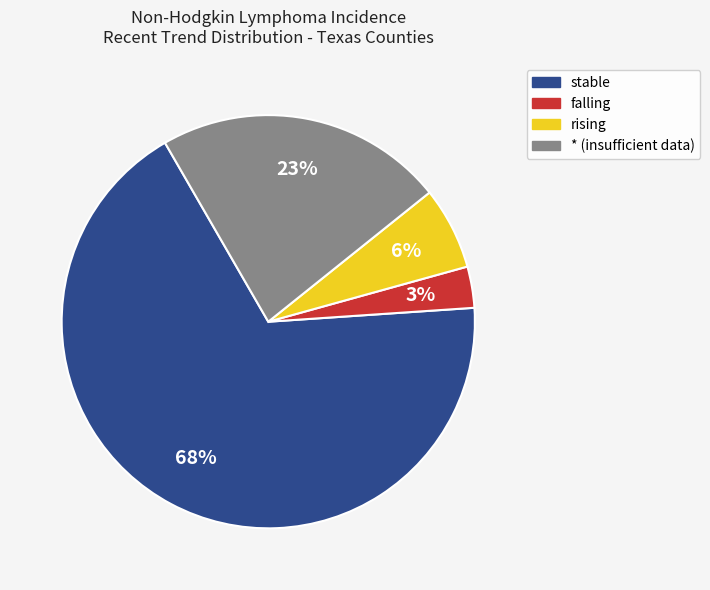

To the nearest percent, what percentage of the pie is falling?

3%